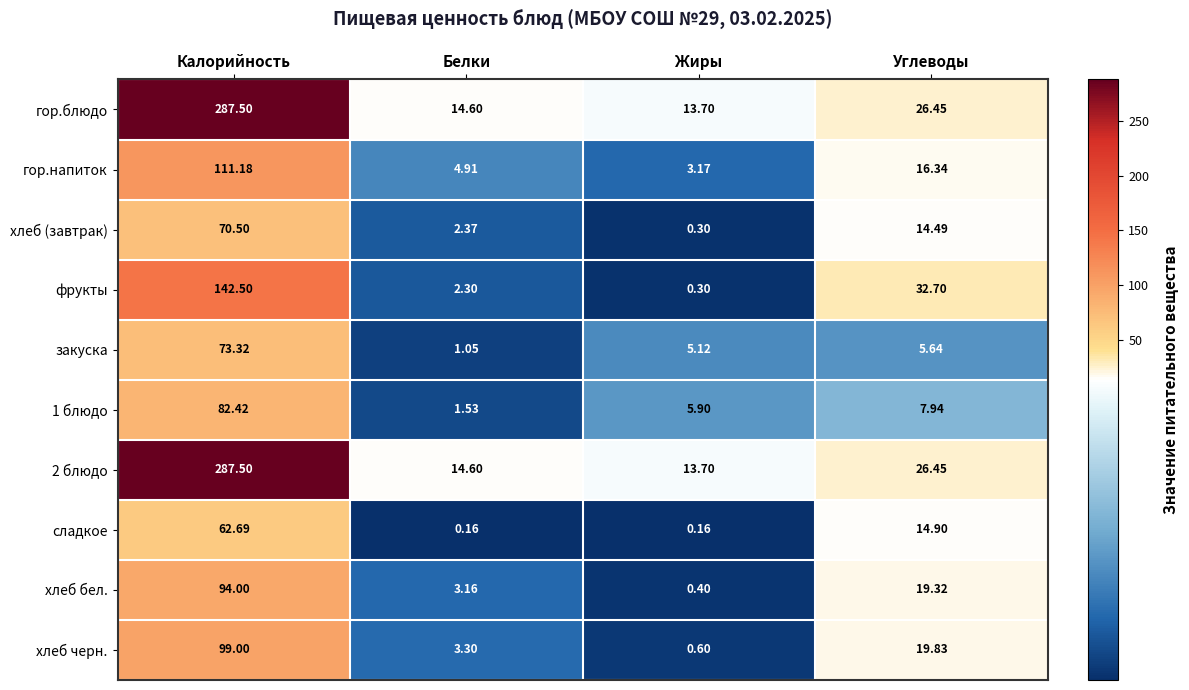

At which label does хлеб черн. first exceed 19?

Калорийность